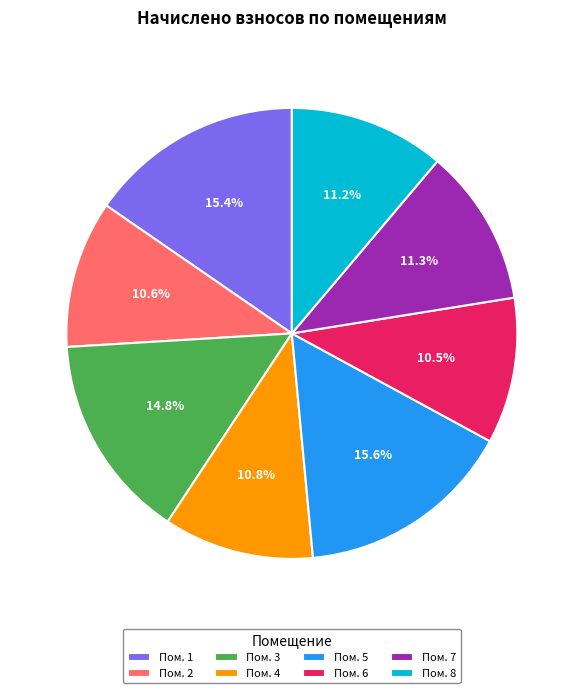

To the nearest percent, what is the average slice percentage?

12%